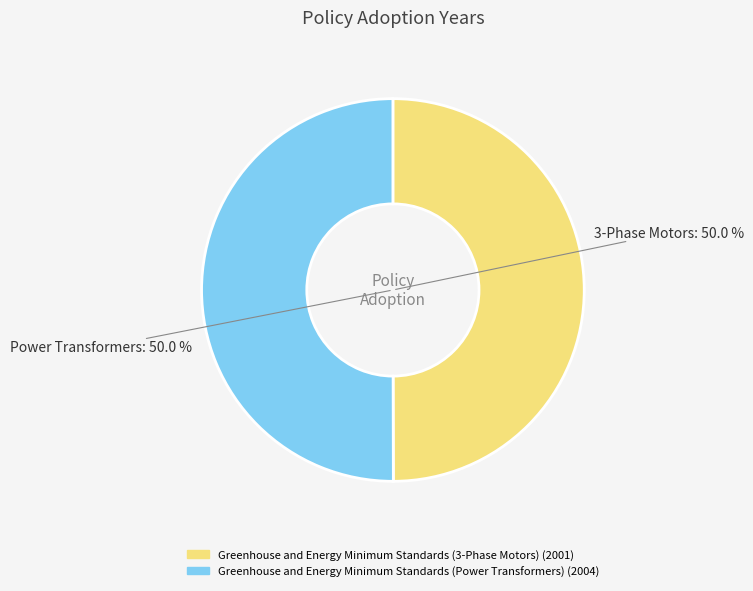

True or false: Greenhouse and Energy Minimum Standards (Power Transformers) accounts for 61% of the total.

False